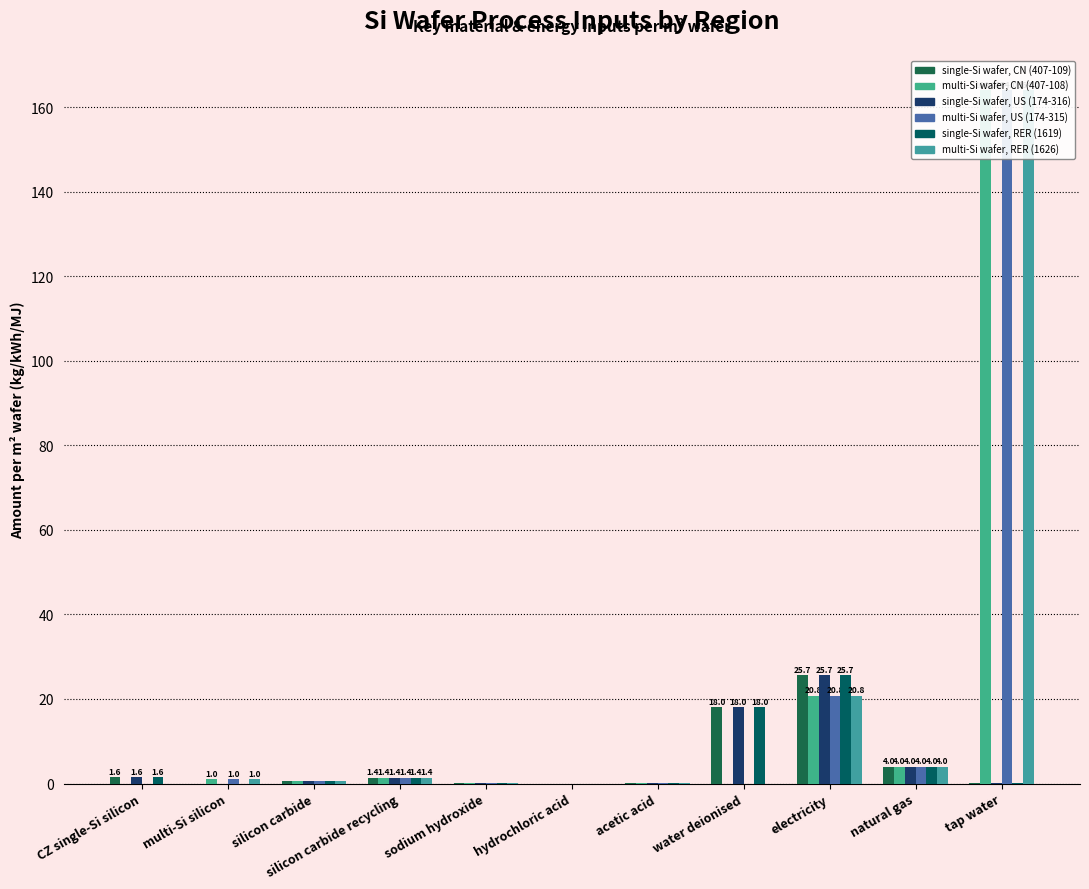

What is the label of the 7th bar from the left?

acetic acid